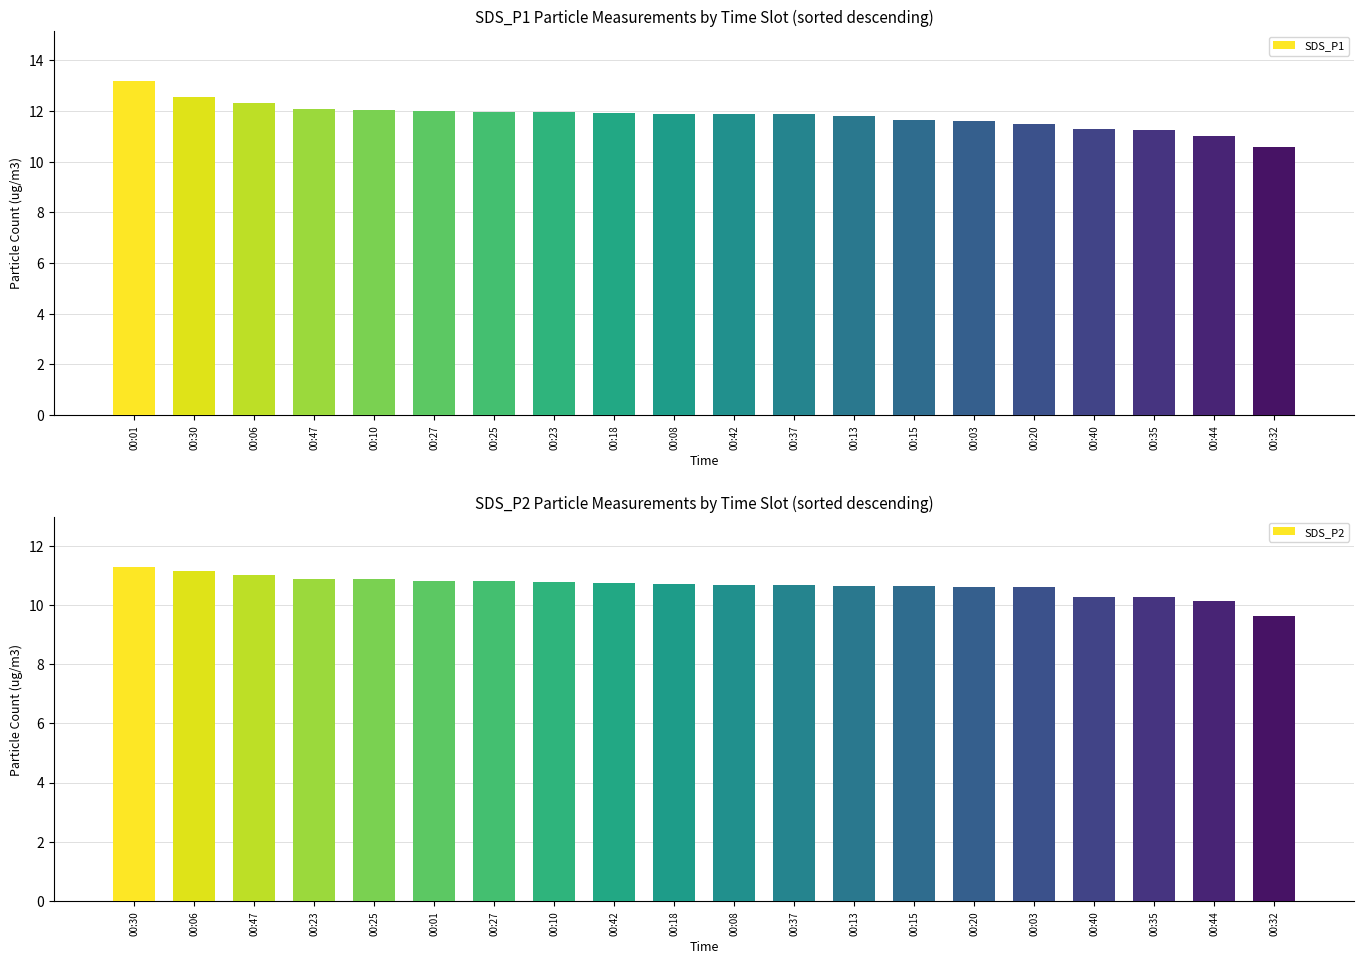

What is the difference between the maximum and minimum values in the SDS_P2 series?

1.6